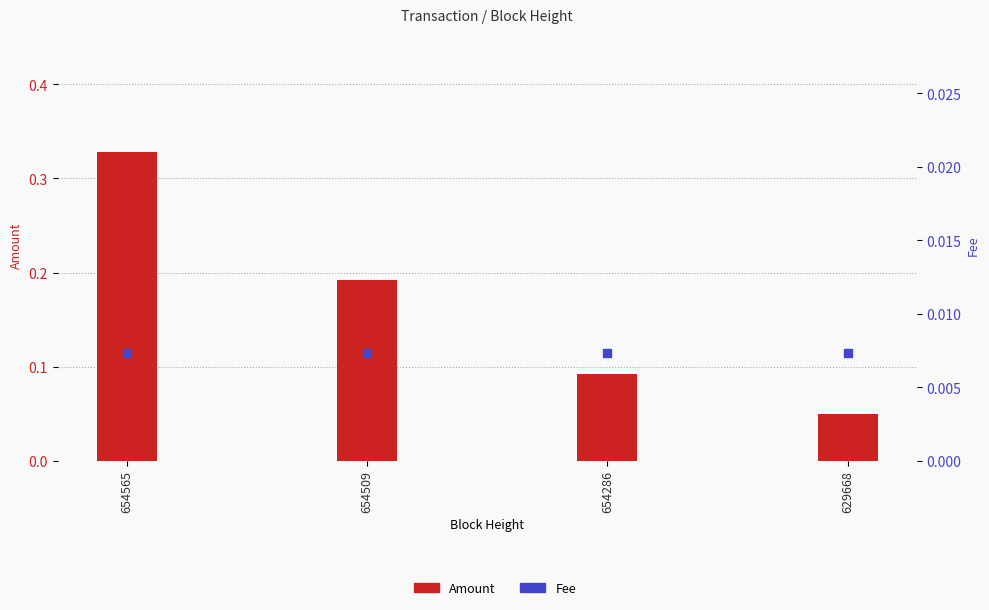

Is the value of Fee at 654565 greater than the value of Amount at 654565?

No